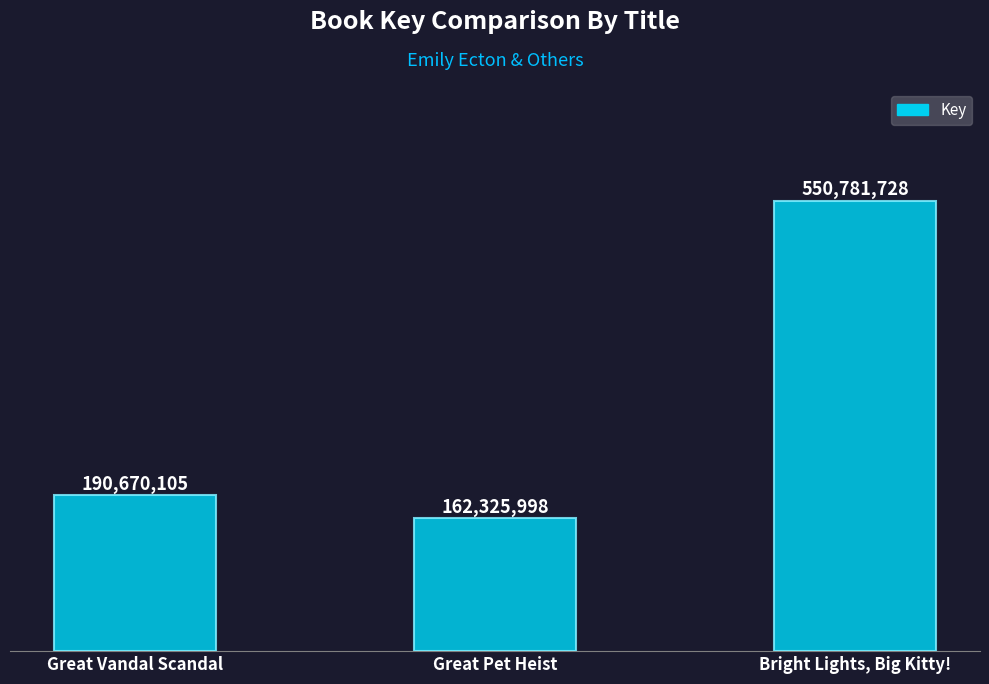

Does the chart contain stacked bars?

No